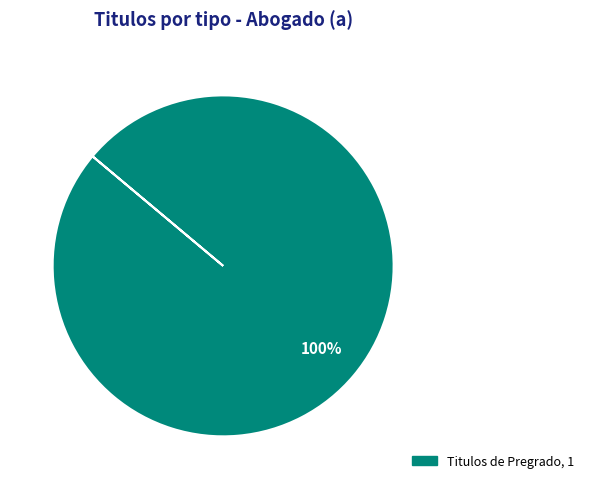

How many slices are in this pie chart?

1